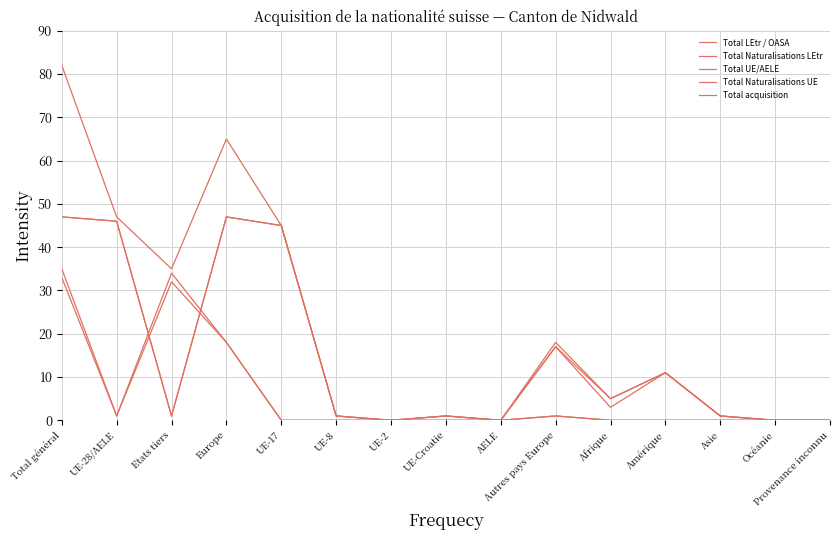

The Total UE/AELE series shows 0 at Provenance inconnu. True or false?

True